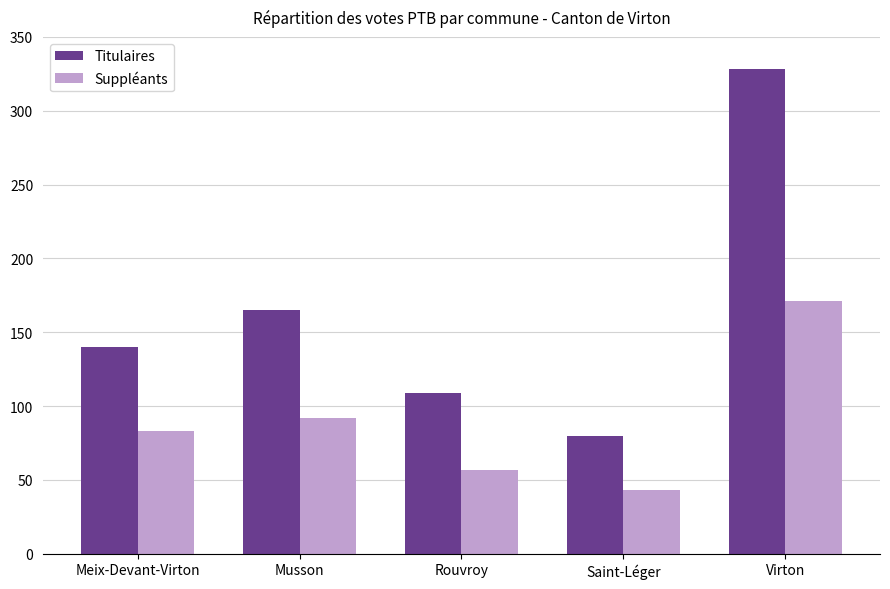

How many bars are there in each group?

2